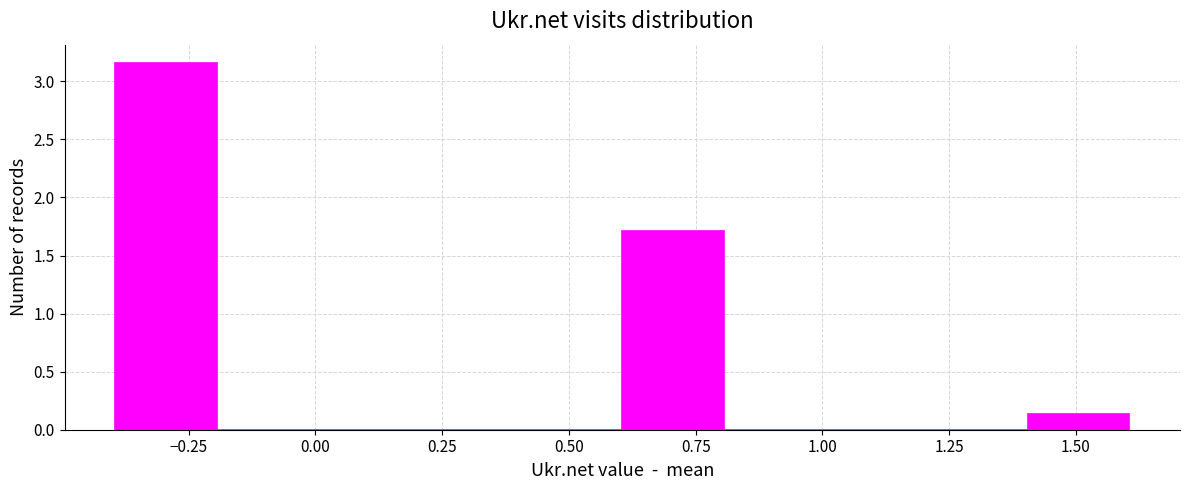

Over which range of the x-axis is the bar tallest?

-0.4 to -0.2